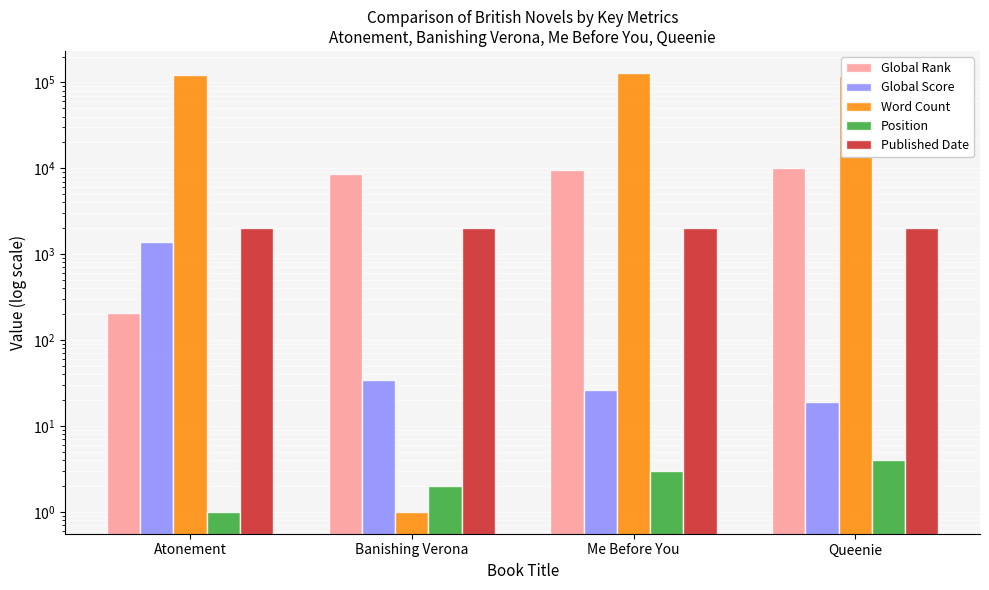

True or false: Global Rank has a value of 14870 at Me Before You.

False